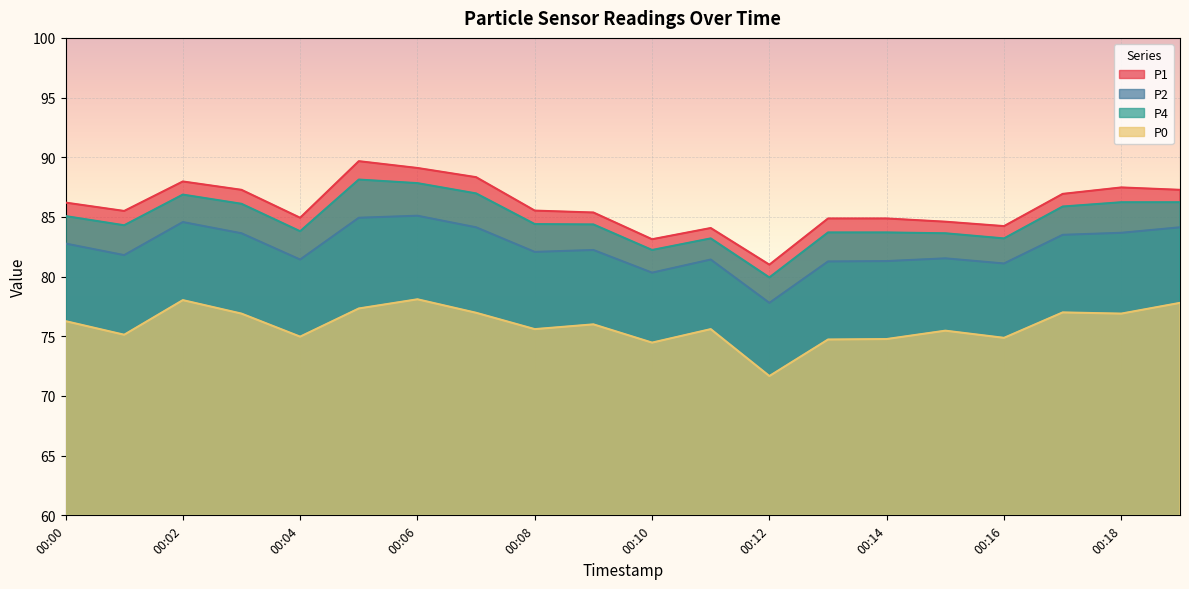

What is the difference between the highest and lowest values at 00:09?

9.4